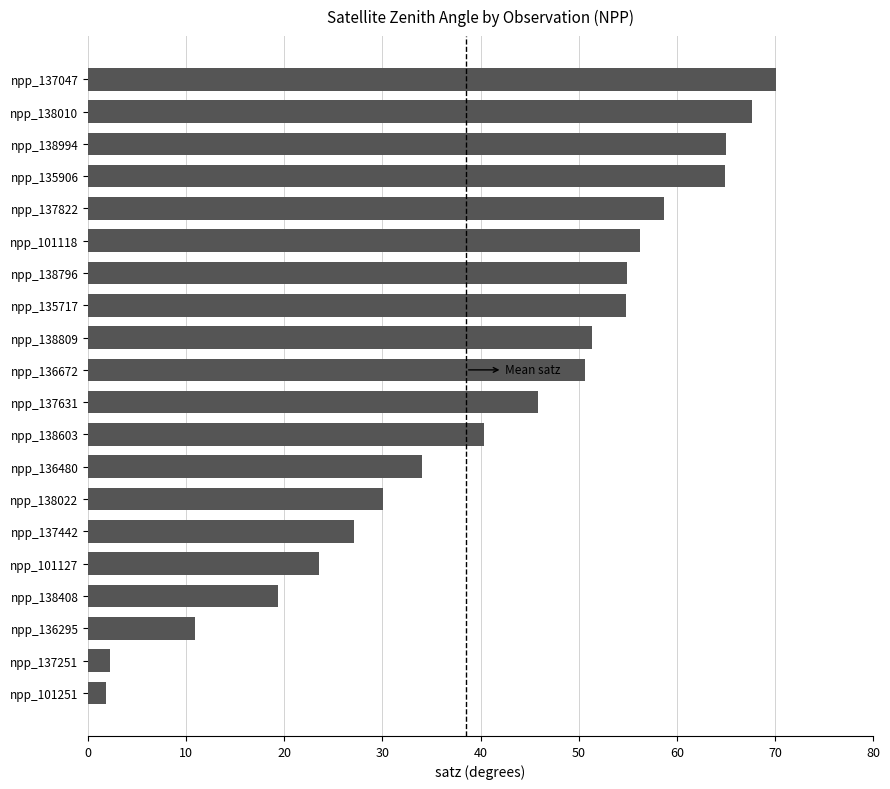

Reading top to bottom, transcribe all the data shown in this chart.

npp_137047=70.1	npp_138010=67.7	npp_138994=65.0	npp_135906=65.0	npp_137822=58.7	npp_101118=56.3	npp_138796=54.9	npp_135717=54.9	npp_138809=51.3	npp_136672=50.6	npp_137631=45.8	npp_138603=40.4	npp_136480=34.1	npp_138022=30.0	npp_137442=27.1	npp_101127=23.5	npp_138408=19.4	npp_136295=10.9	npp_137251=2.2	npp_101251=1.8